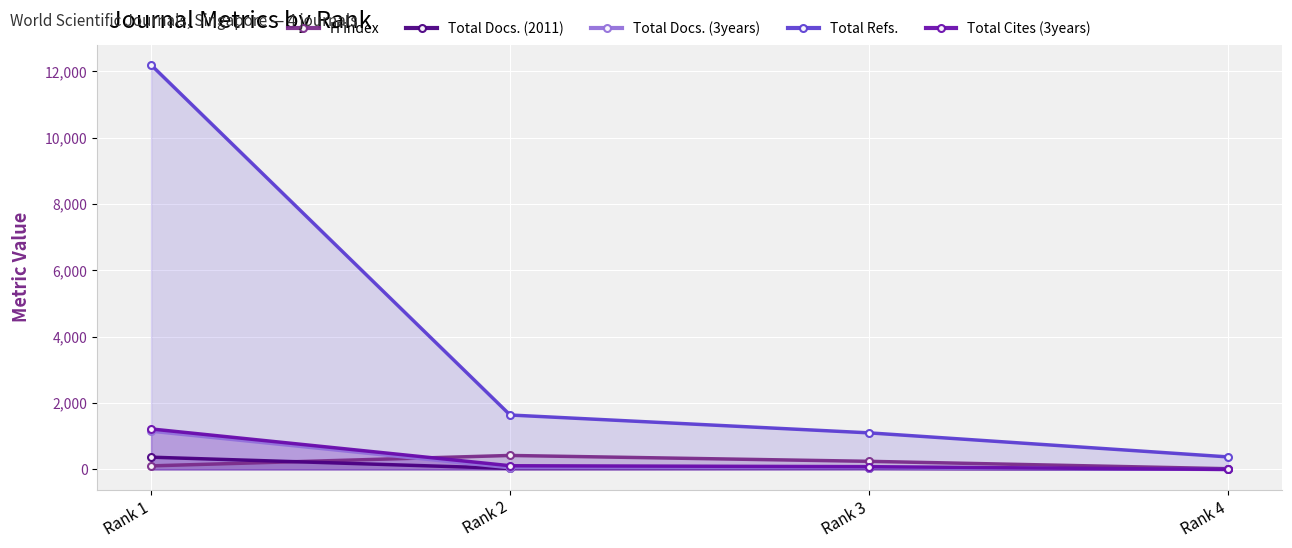

At how many categories does at least one series exceed 1649?

1